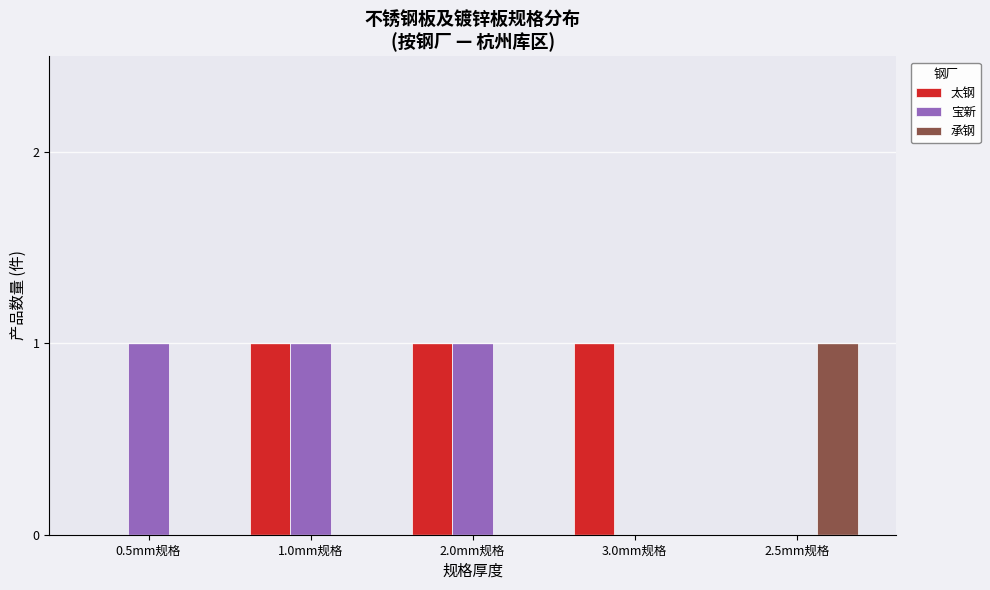

The value of 宝新 at 2.5mm规格 is 0. True or false?

True